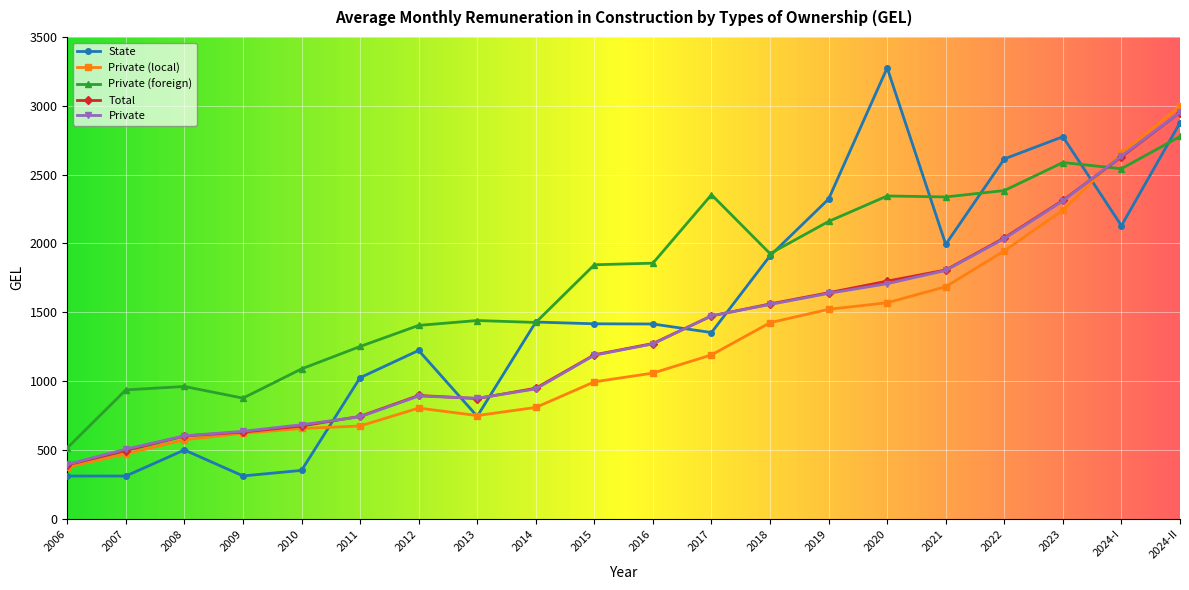

How many intersections are there between Private (local) and Private (foreign)?

1